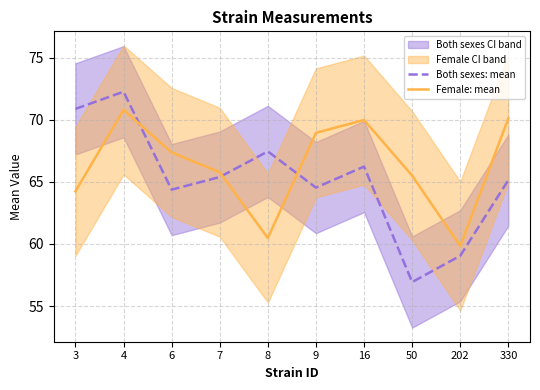

Reading right to left, transcribe all the data shown in this chart.

Both sexes: mean: 65.1	59.0	56.9	66.2	64.5	67.4	65.4	64.4	72.3	70.9
Female: mean: 70.1	59.8	65.5	70.0	68.9	60.5	65.8	67.4	70.8	64.2